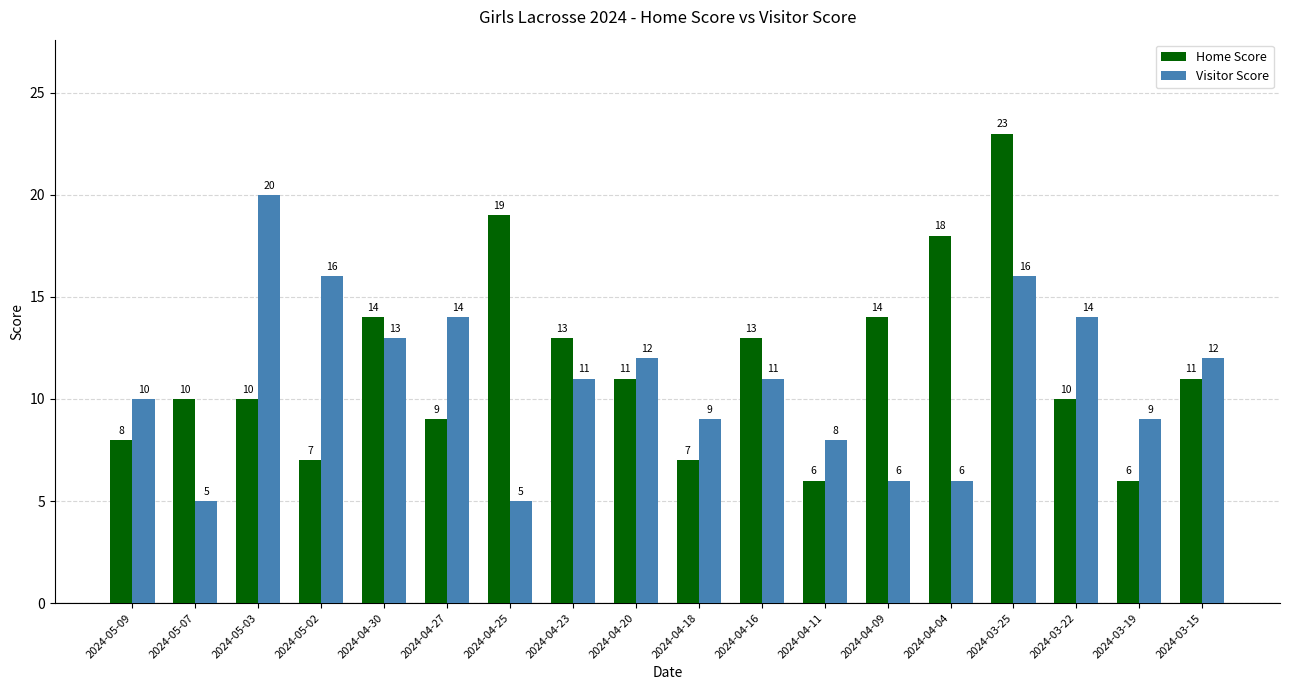

What position from the left is 2024-05-07?

2